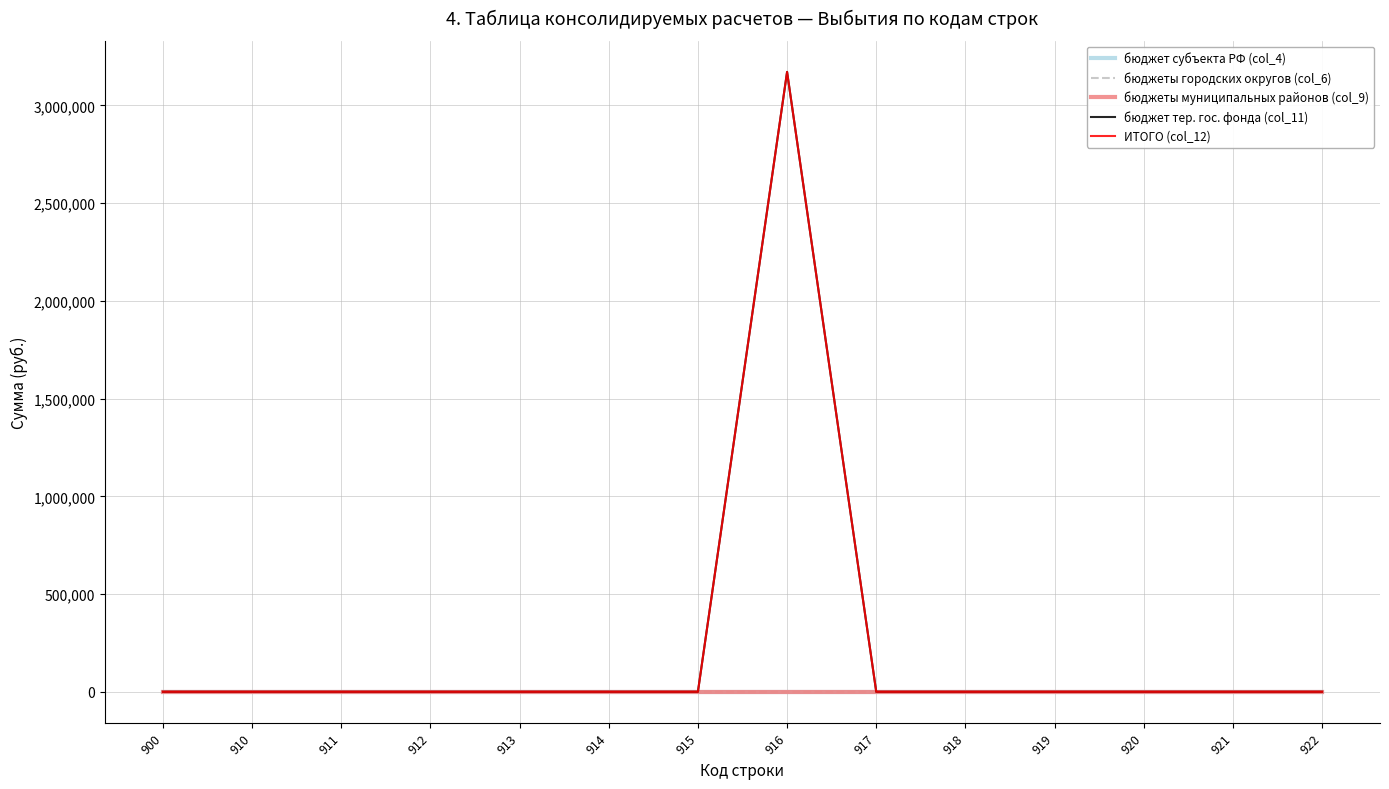

True or false: бюджет тер. гос. фонда (col_11) and бюджеты городских округов (col_6) cross at least once.

False